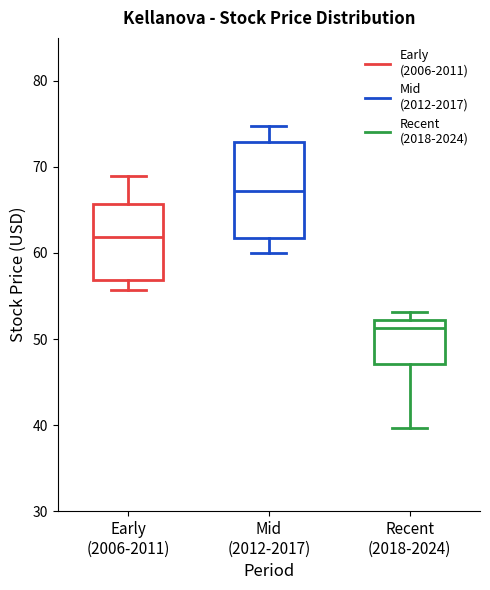

Reading left to right, read every box against the y-axis: the position of its median line, the range the box covers, and the ends of its whiskers. The values are not printed on the chart, so give them approximately, as read against the axis.

Early (2006-2011): median 62, box 57 to 66, whiskers 56 to 69
Mid (2012-2017): median 67, box 62 to 73, whiskers 60 to 75
Recent (2018-2024): median 51, box 47 to 52, whiskers 40 to 53